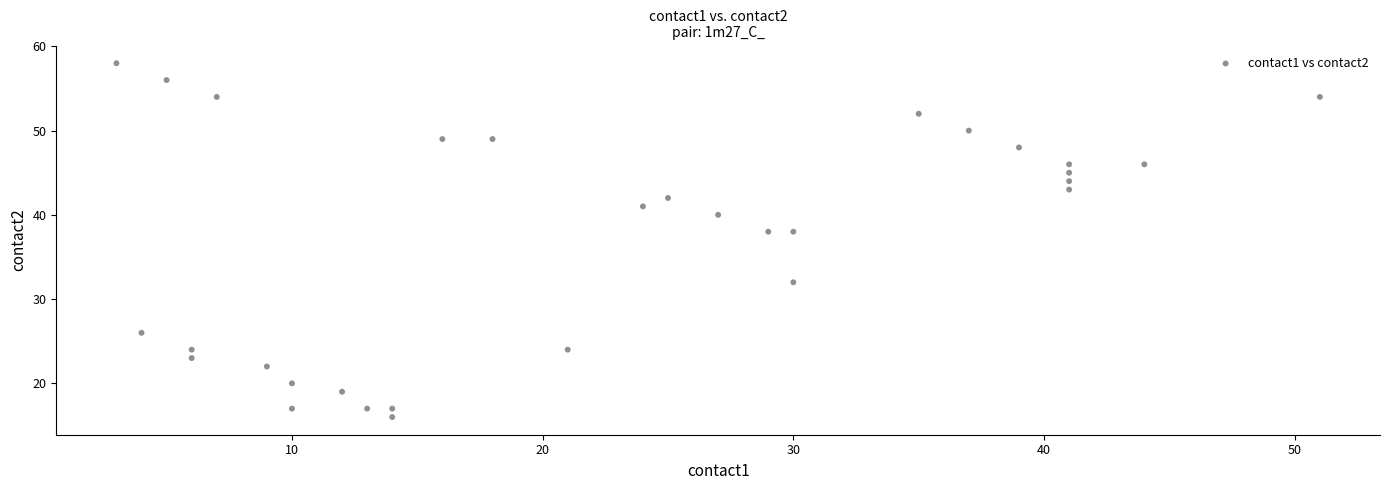

What is the range of Y values (max minus min)?

42